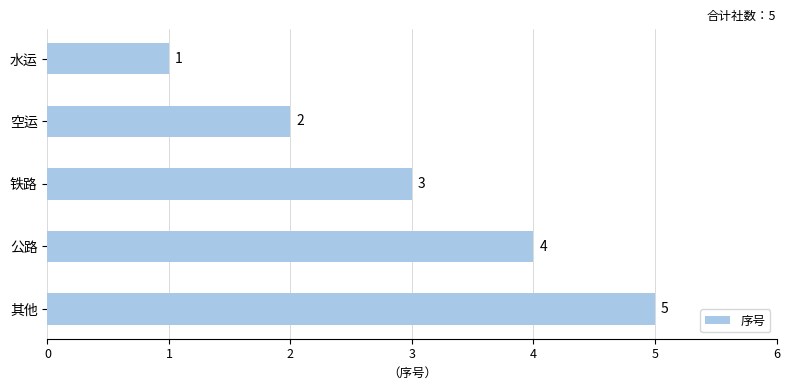

Rank the categories by value from highest to lowest.

其他, 公路, 铁路, 空运, 水运